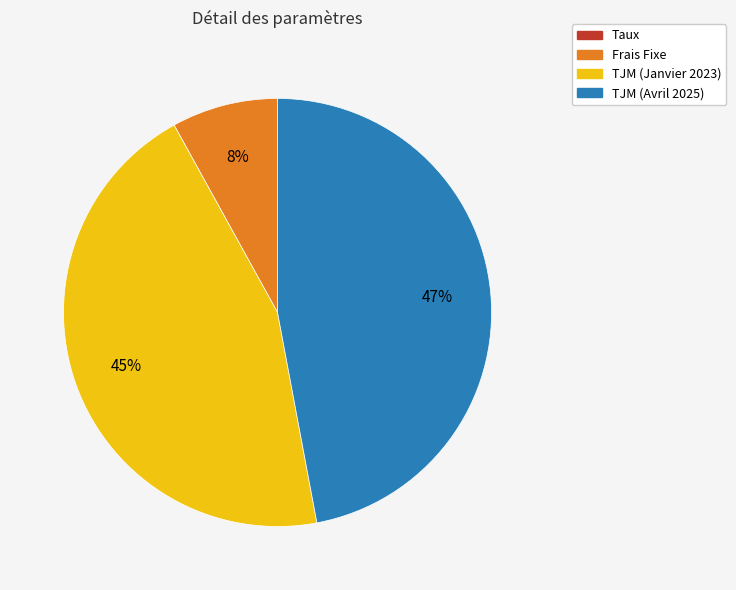

What is the largest slice in the pie chart?

TJM (Avril 2025)